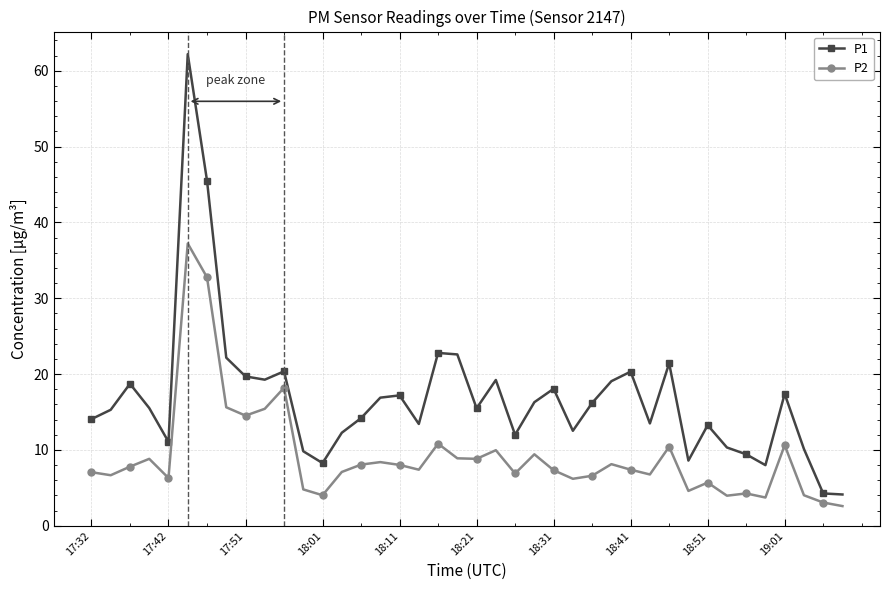

Which series has the widest spread of values?

P1